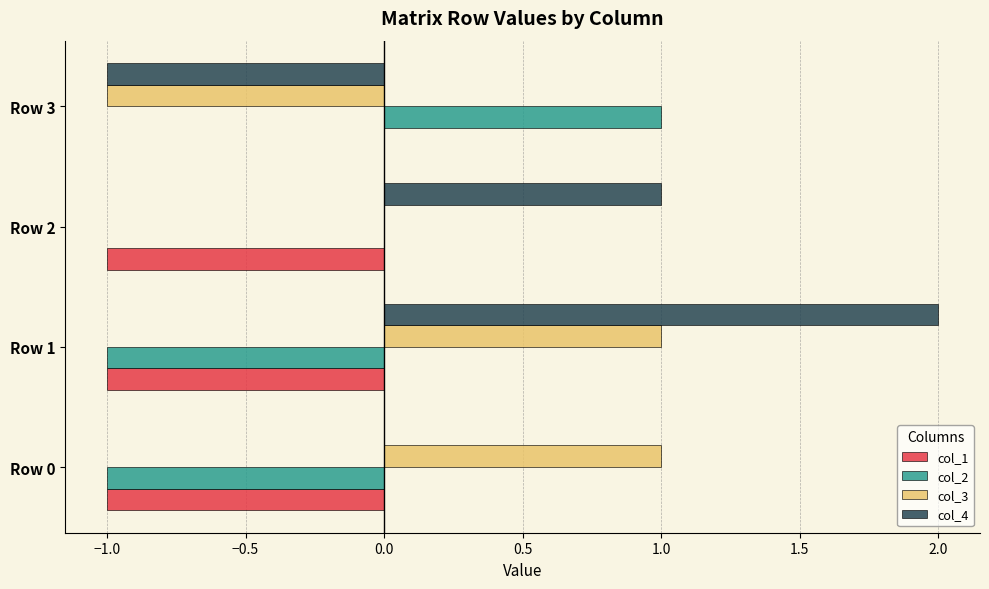

Which category has the highest value in the col_4 series?

Row 1